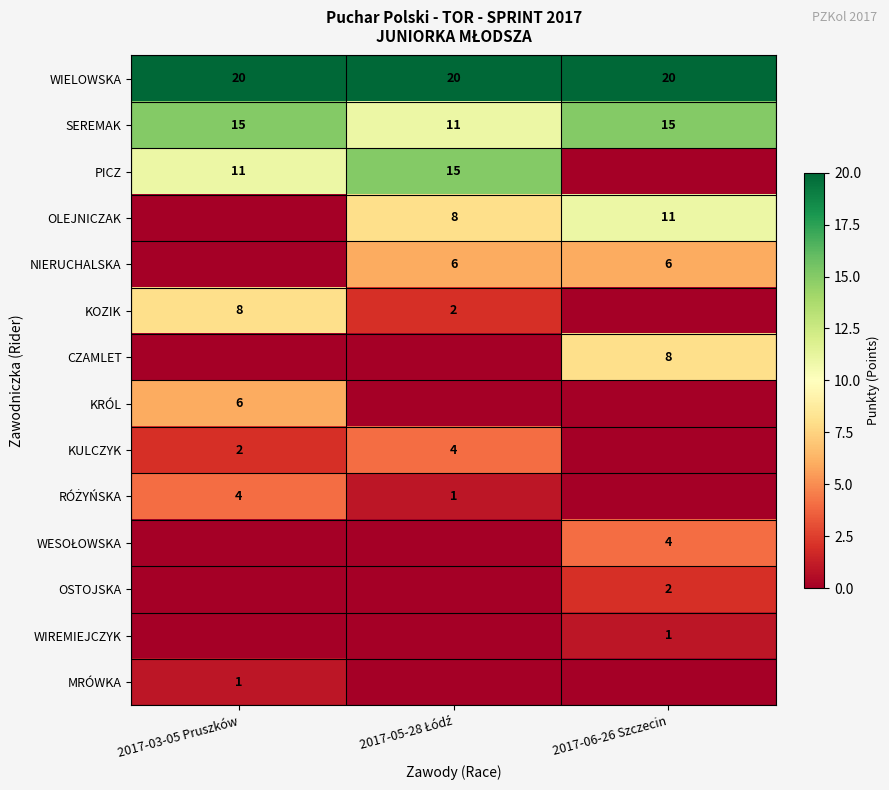

Between 2017-06-26 Szczecin and 2017-05-28 Łódź, which is larger?

2017-06-26 Szczecin